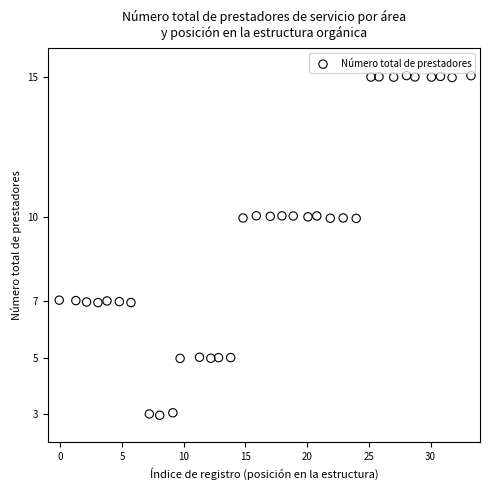

What is the range of X values (max minus min)?

33.3